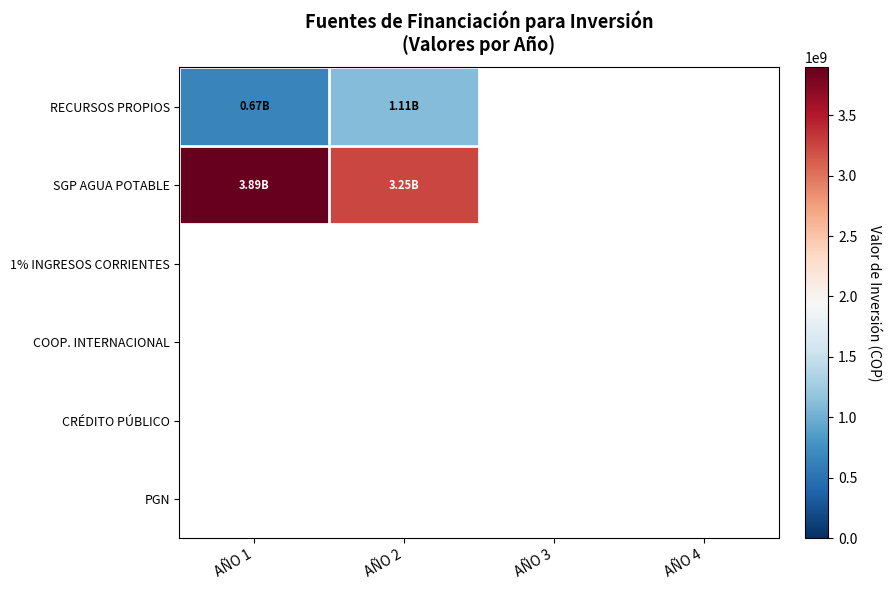

Which series has the widest spread of values?

SGP AGUA POTABLE